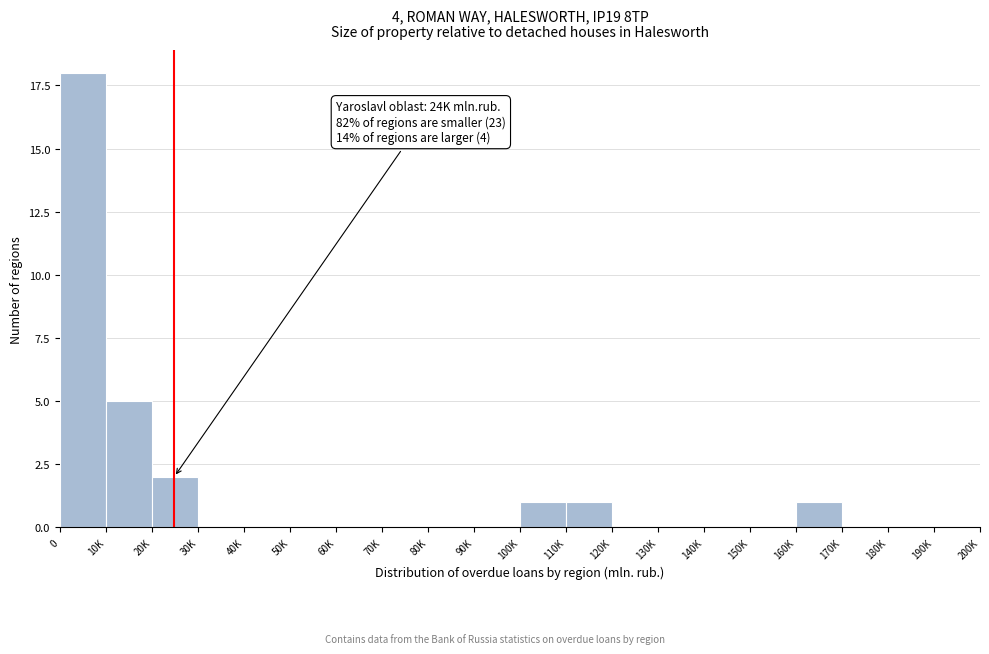

Reading left to right, transcribe all the data shown in this chart.

0=18	10K=5	20K=2	30K=0	40K=0	50K=0	60K=0	70K=0	80K=0	90K=0	100K=1	110K=1	120K=0	130K=0	140K=0	150K=0	160K=1	170K=0	180K=0	190K=0